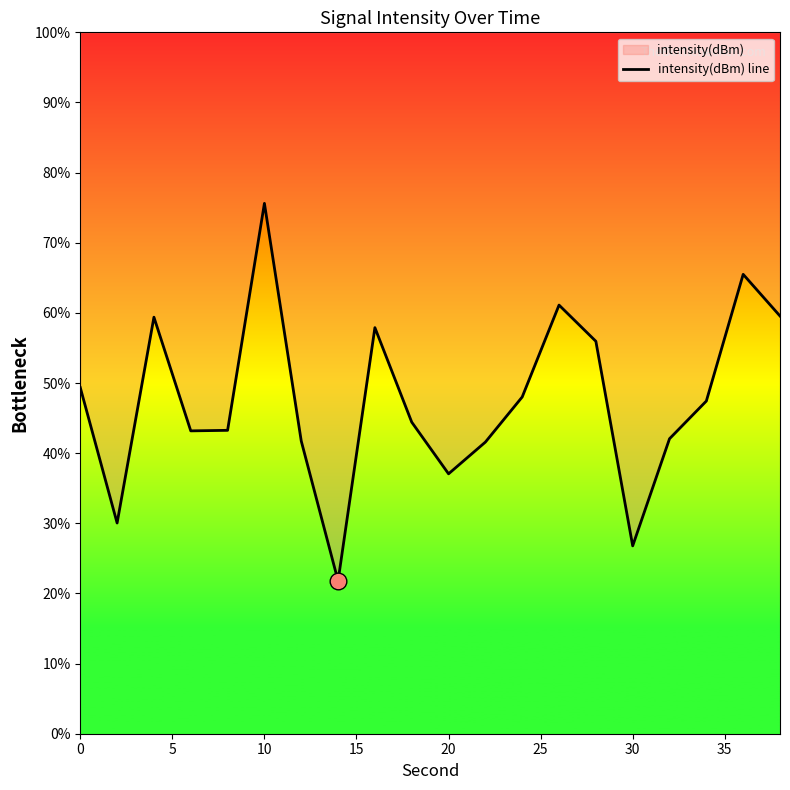

How many series are shown in this chart?

1